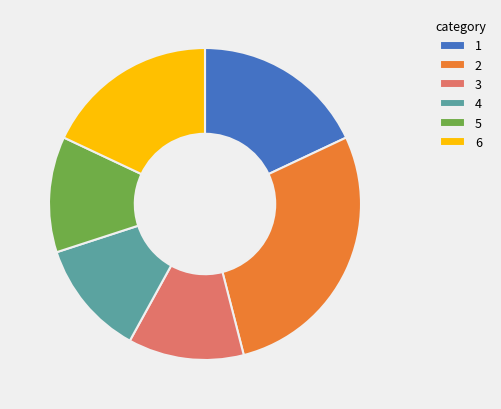

True or false: 1 accounts for 32% of the total.

False